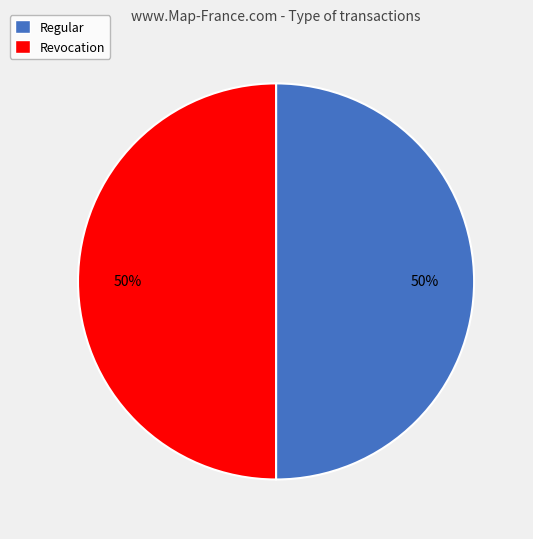

To the nearest percent, what percentage of the pie is Revocation?

50%